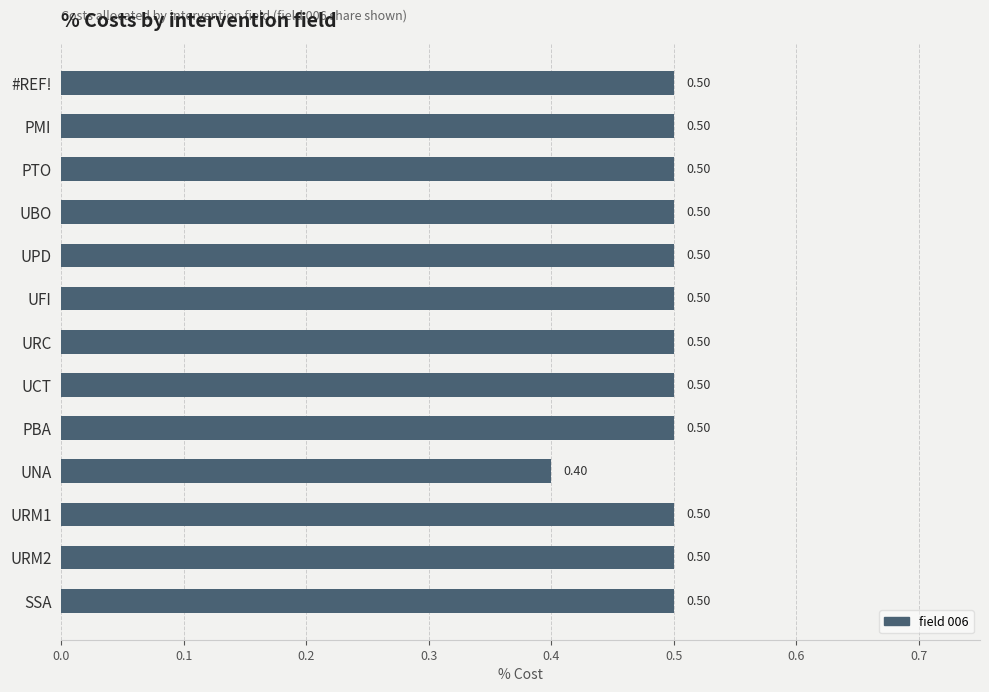

What is the sum of all values?

6.4